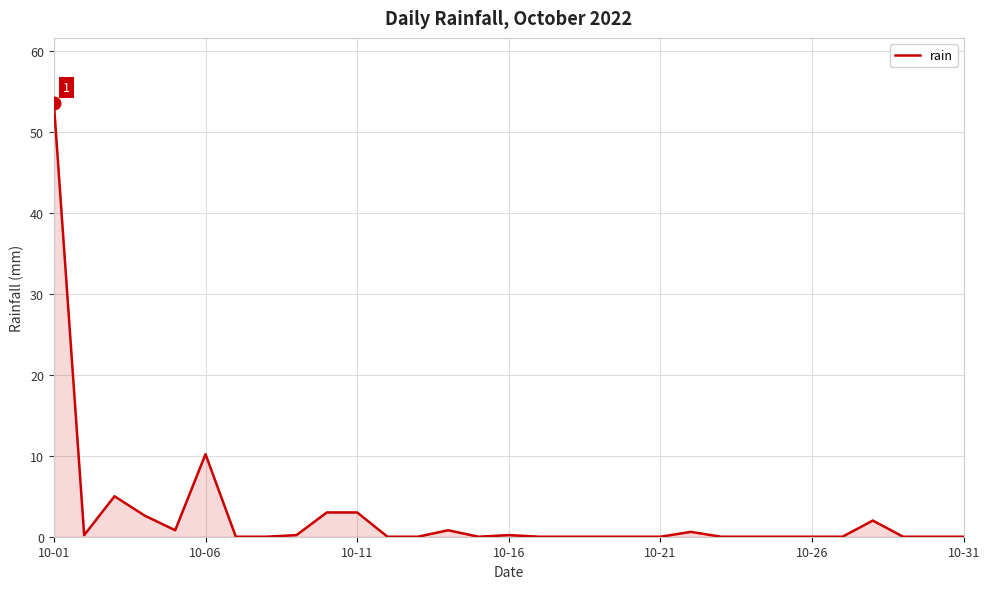

What is the difference between the maximum and minimum values?

53.6